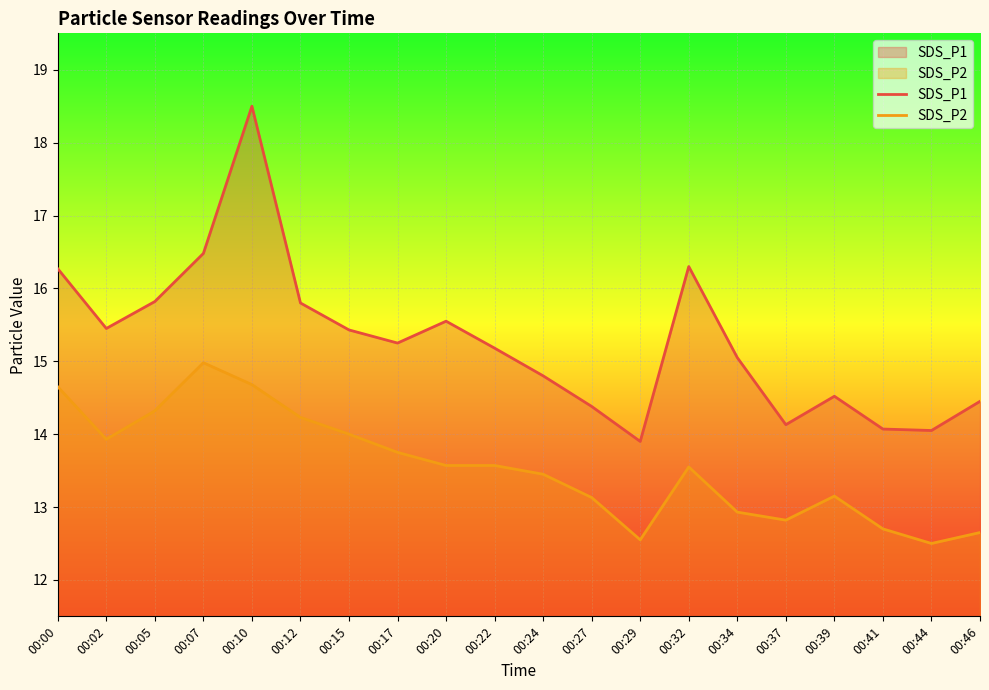

What is the difference between the SDS_P1 values at 00:17 and 00:29?

1.3